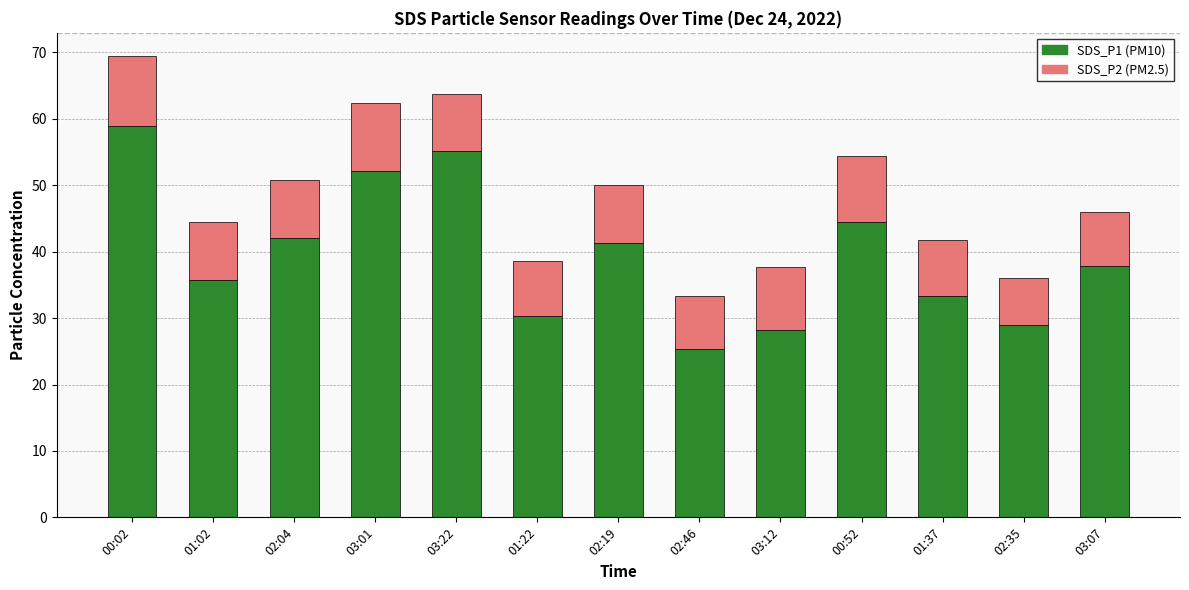

At which category is the sum across all series the highest?

00:02